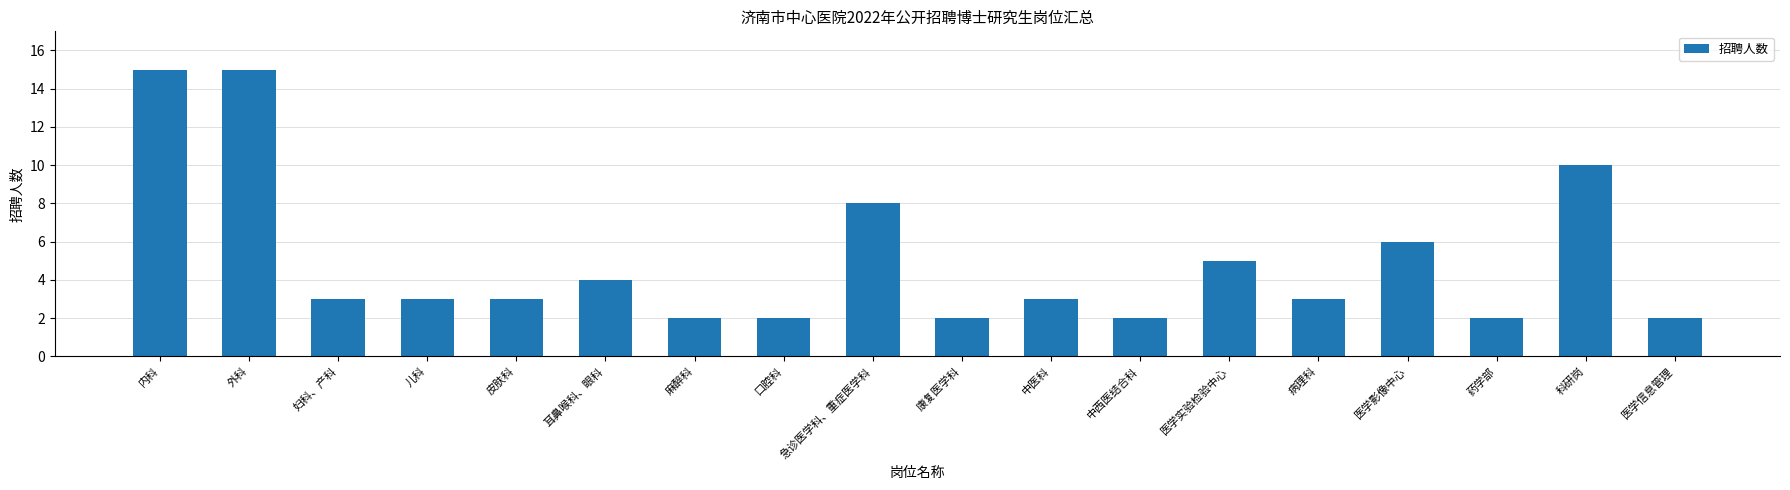

Are the bars grouped side by side (vs. stacked)?

No